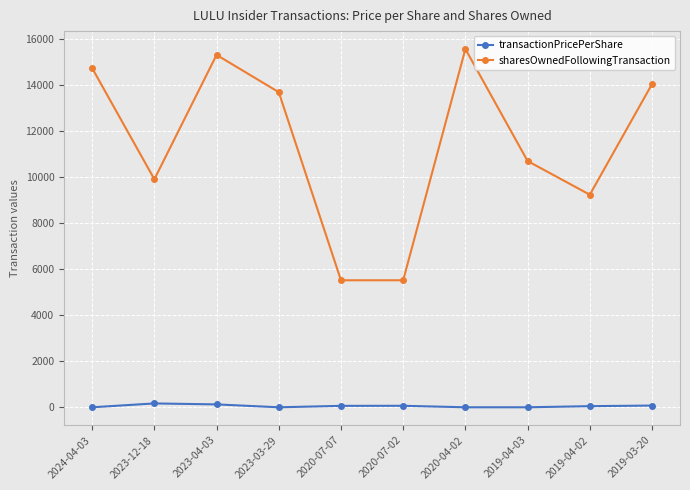

Rank the series by their maximum value, from highest to lowest.

sharesOwnedFollowingTransaction, transactionPricePerShare